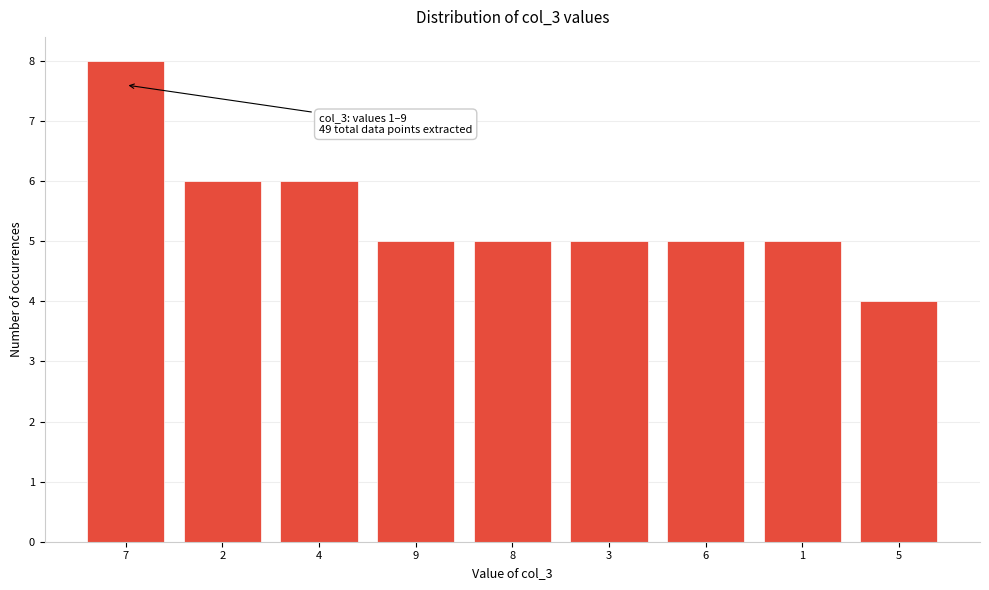

Reading left to right, transcribe all the data shown in this chart.

7=8	2=6	4=6	9=5	8=5	3=5	6=5	1=5	5=4